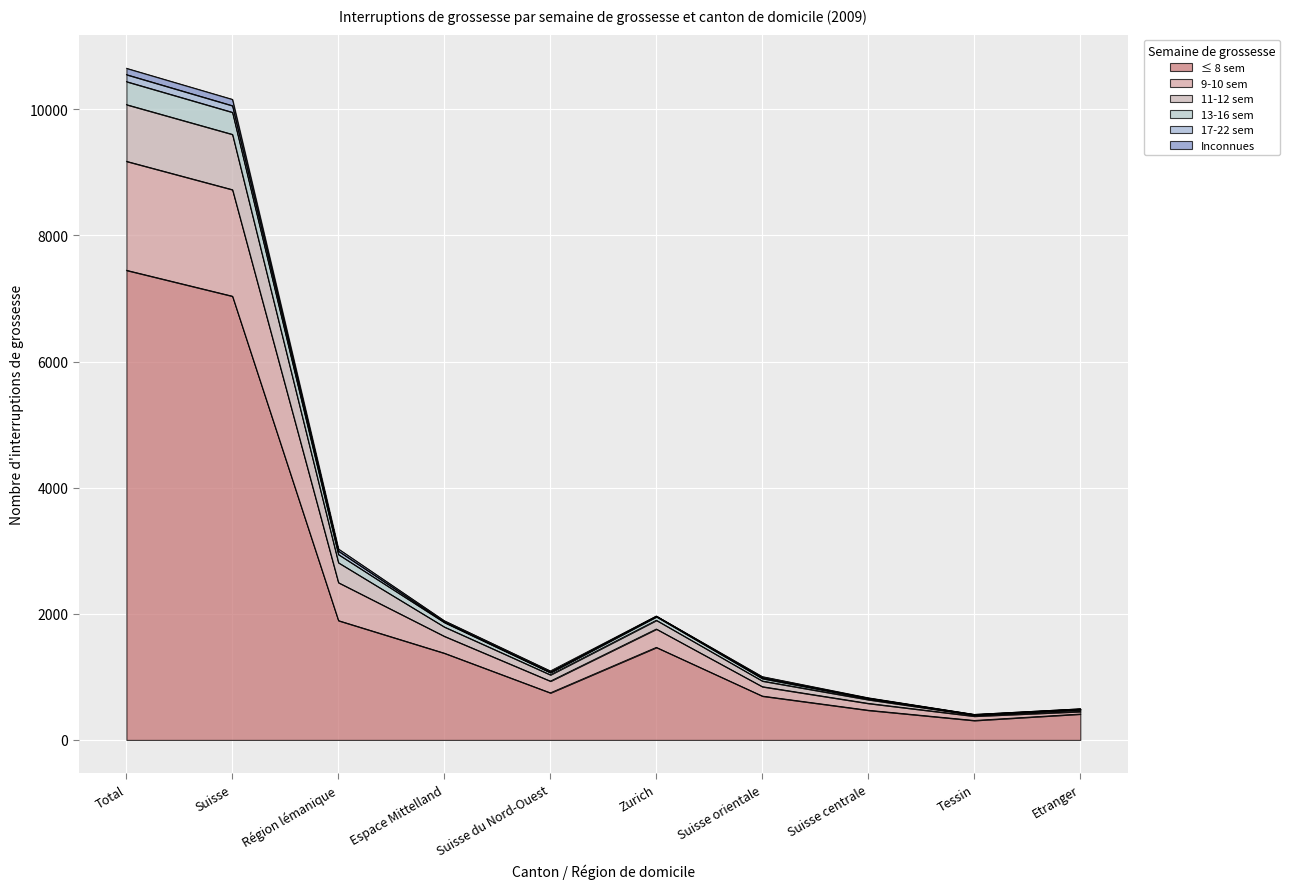

Which category has the highest value in the ≤ 8 sem series?

Total